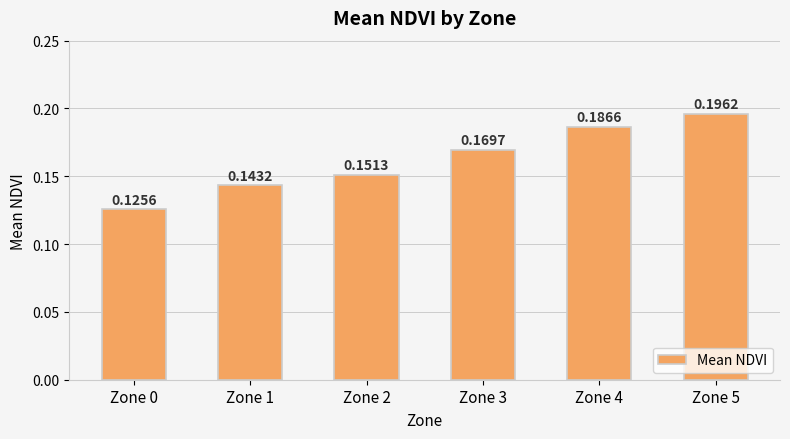

Rank the categories by value from highest to lowest.

Zone 5, Zone 4, Zone 3, Zone 2, Zone 1, Zone 0